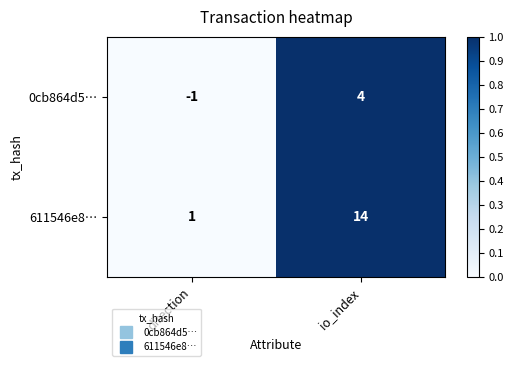

List the series in order of their peak value, lowest first.

0cb864d5…, 611546e8…